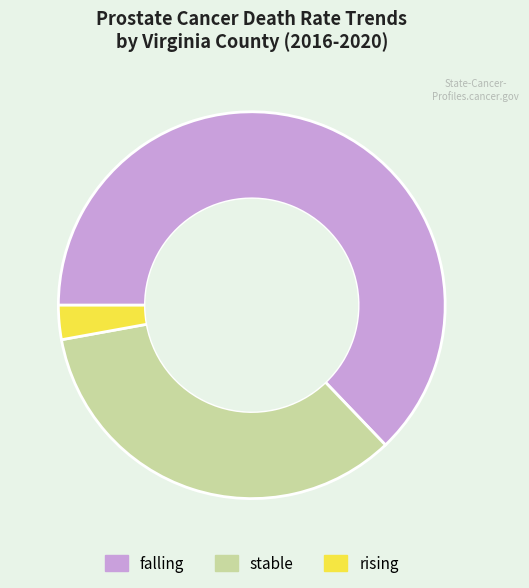

What is the smallest slice in the pie chart?

rising